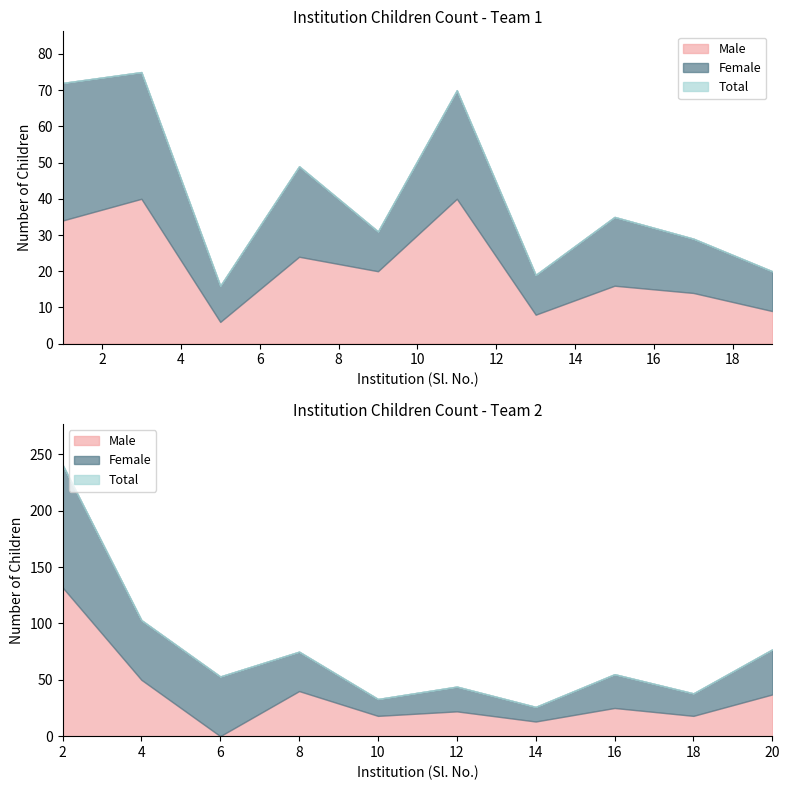

At which label is Male closest to 66?

4